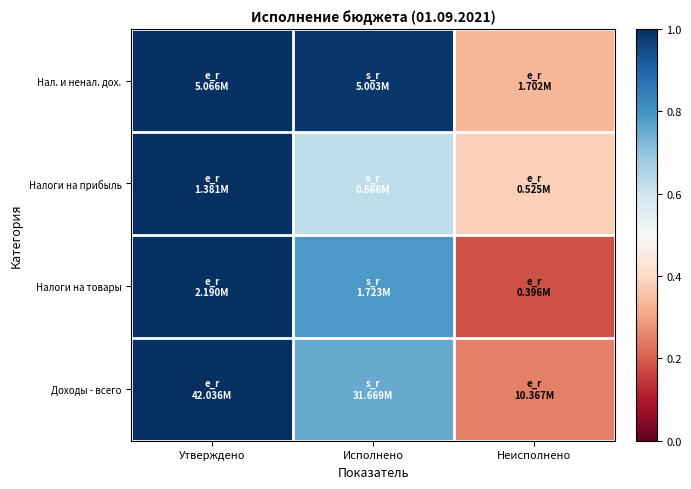

Which series has the largest total across all categories?

Нал. и ненал. дох.